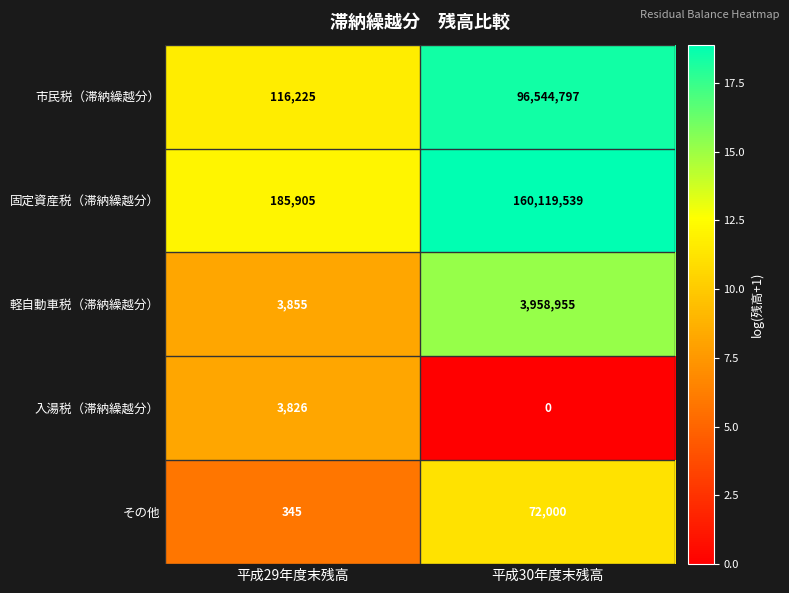

What is the total value across all series at 平成29年度末残高?

310156